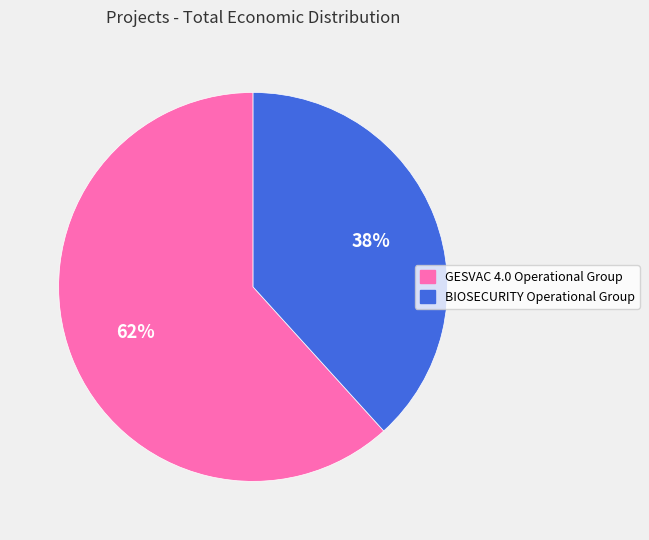

Between GESVAC 4.0 Operational Group and BIOSECURITY Operational Group, which is larger?

GESVAC 4.0 Operational Group